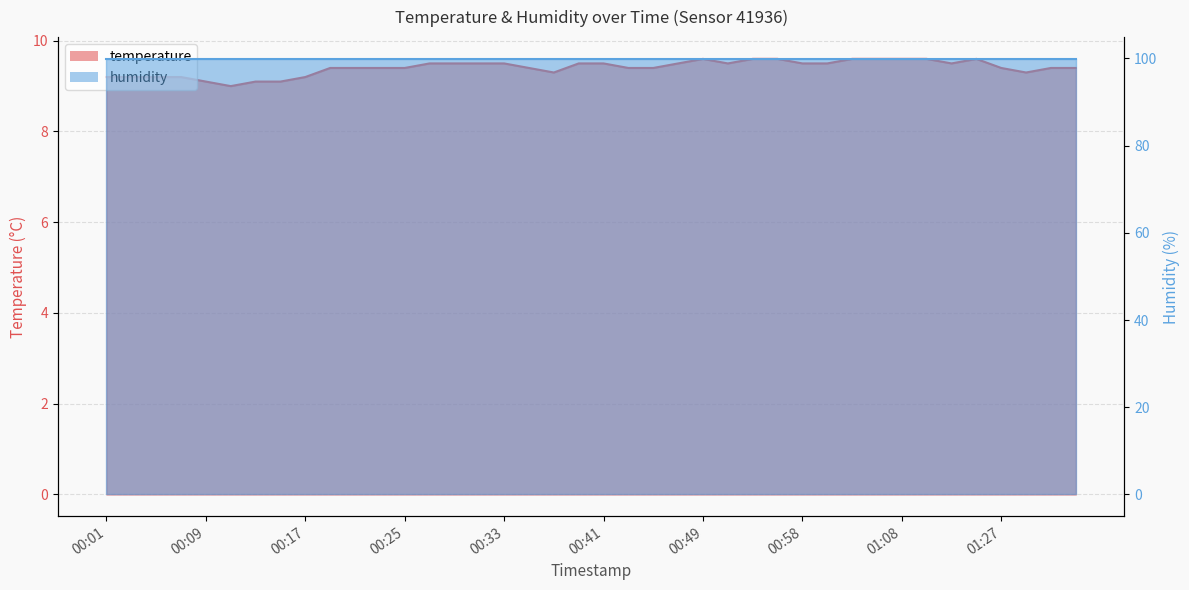

Reading left to right, extract all data points from this chart.

00:01=9.2	00:03=9.2	00:05=9.2	00:07=9.2	00:09=9.1	00:11=9.0	00:13=9.1	00:15=9.1	00:17=9.2	00:19=9.4	00:21=9.4	00:23=9.4	00:25=9.4	00:27=9.5	00:29=9.5	00:31=9.5	00:33=9.5	00:35=9.4	00:37=9.3	00:39=9.5	00:41=9.5	00:43=9.4	00:45=9.4	00:47=9.5	00:49=9.6	00:51=9.5	00:53=9.6	00:56=9.6	00:58=9.5	01:00=9.5	01:02=9.6	01:04=9.6	01:08=9.6	01:11=9.6	01:13=9.5	01:15=9.6	01:27=9.4	01:31=9.3	01:33=9.4	01:36=9.4